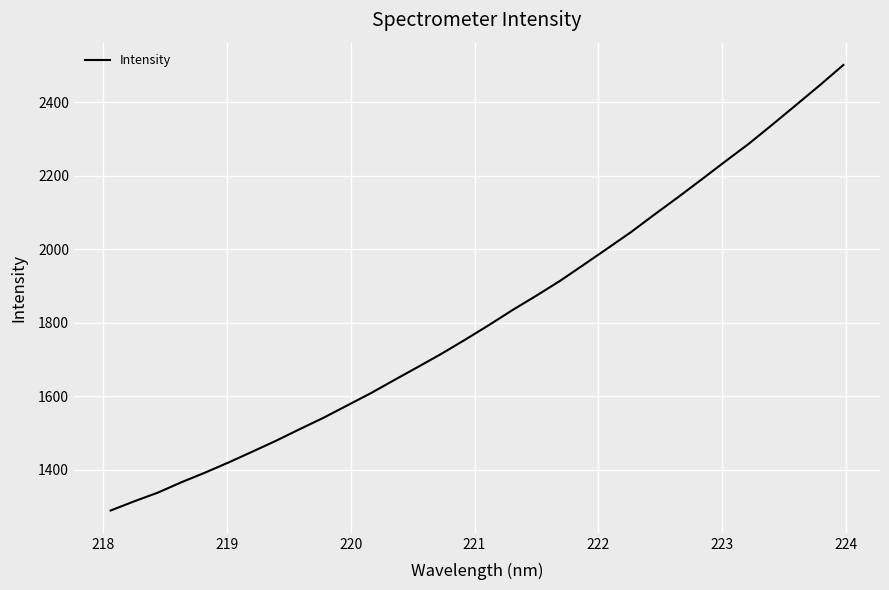

What is the difference between the maximum and minimum values?

1212.5